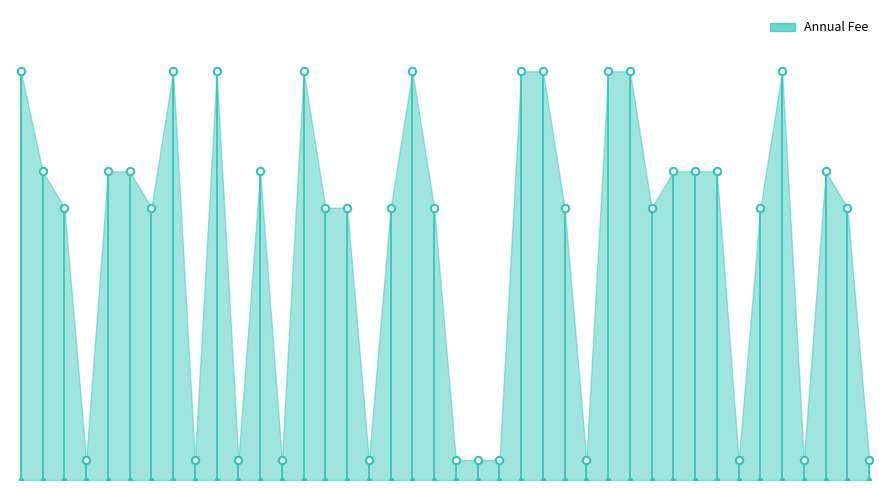

What is the change in value from 30 to 34?

-695.0